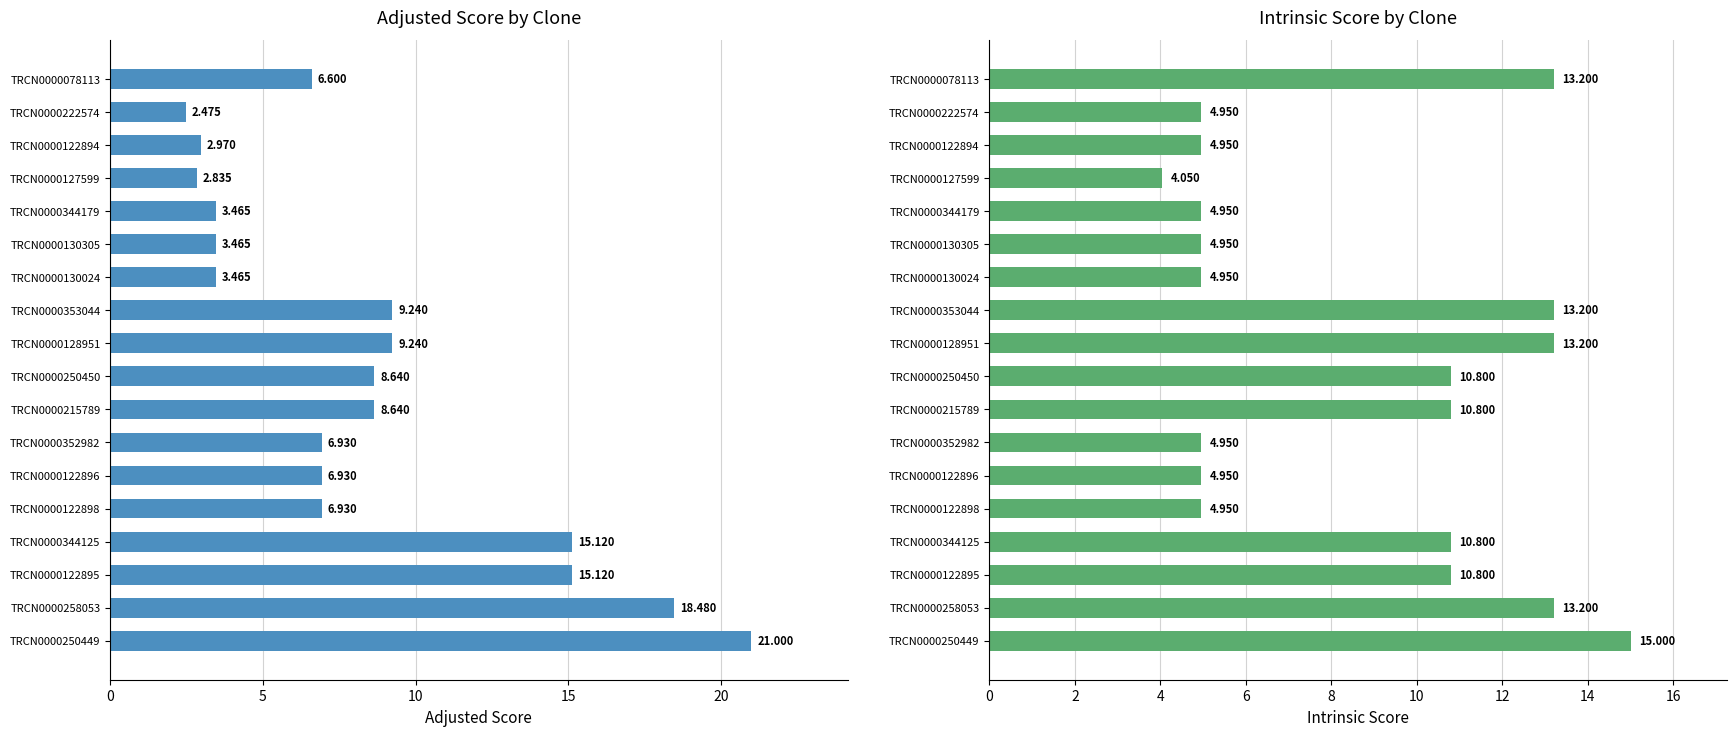

Reading right to left, list all the values displayed in this chart.

Adjusted Score: 6.6	2.5	3.0	2.8	3.5	3.5	3.5	9.2	9.2	8.6	8.6	6.9	6.9	6.9	15.1	15.1	18.5	21.0
Intrinsic Score: 13.2	5.0	5.0	4.0	5.0	5.0	5.0	13.2	13.2	10.8	10.8	5.0	5.0	5.0	10.8	10.8	13.2	15.0